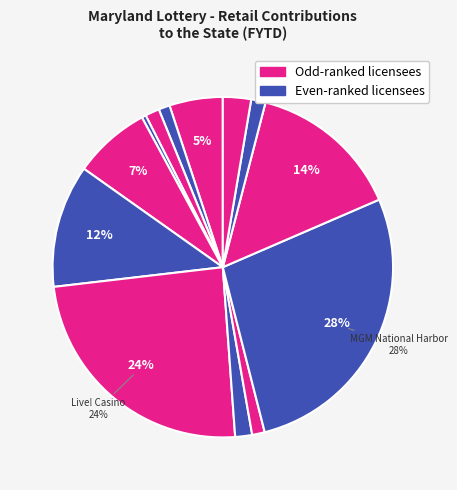

Which slice is the smallest?

Greenmount OTB